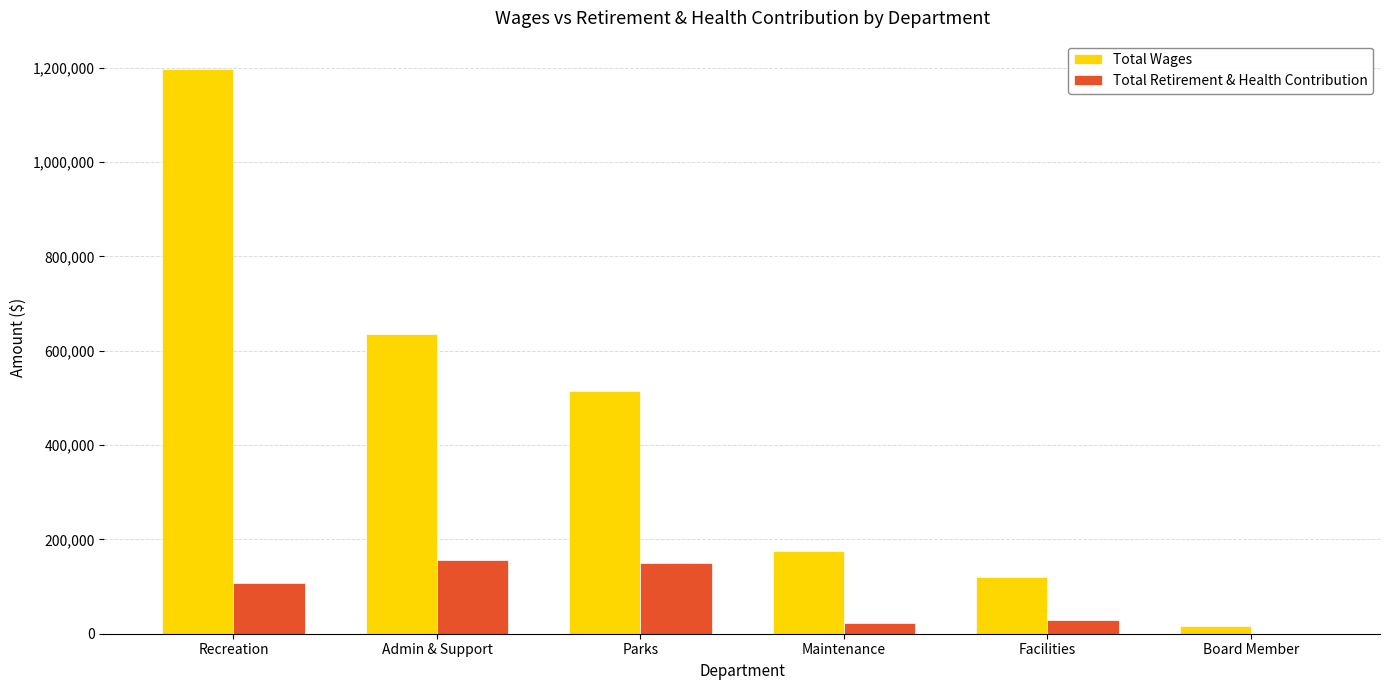

The Total Retirement & Health Contribution series shows 0 at Board Member. True or false?

True